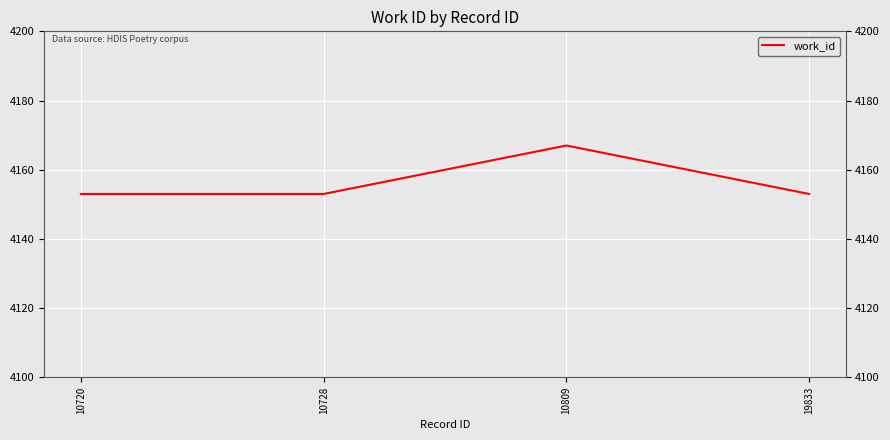

Reading right to left, what are all the values shown in this chart?

4153	4167	4153	4153